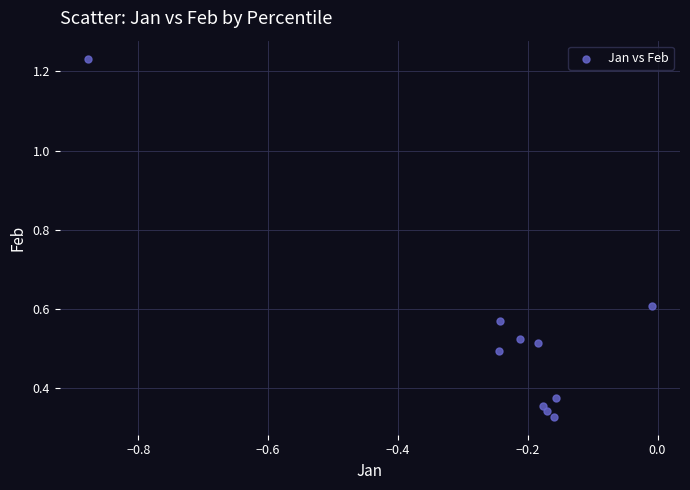

What is the range of Y values (max minus min)?

0.9